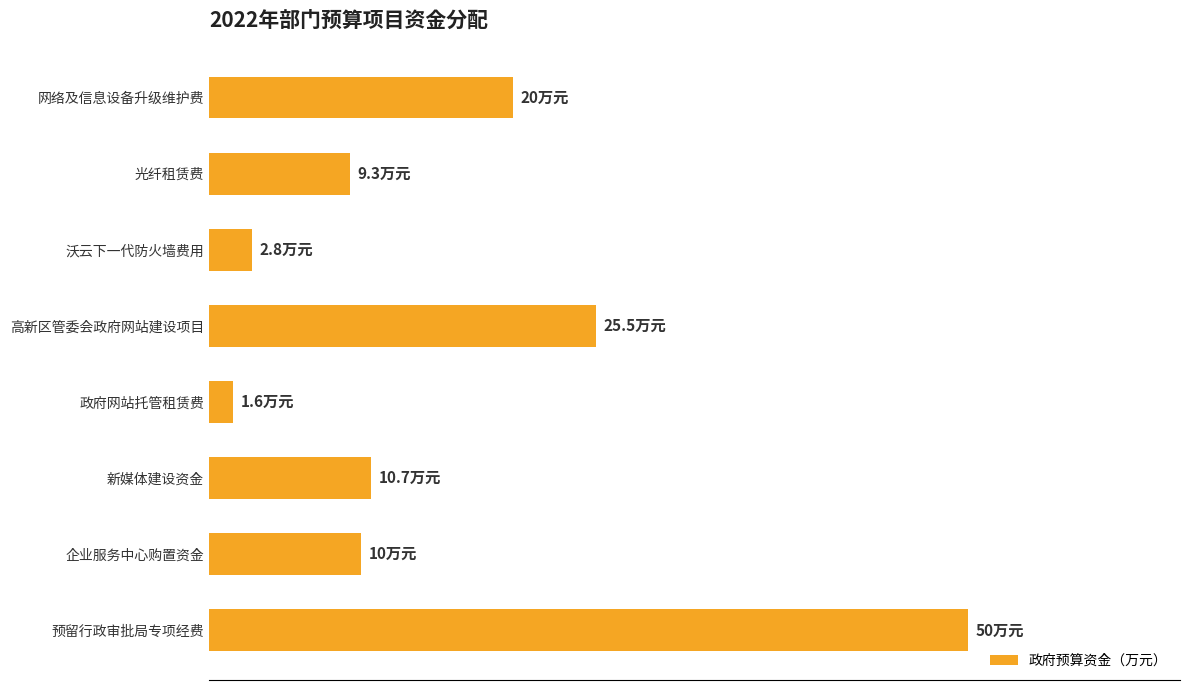

List the labels in order of value, smallest first.

政府网站托管租赁费, 沃云下一代防火墙费用, 光纤租赁费, 企业服务中心购置资金, 新媒体建设资金, 网络及信息设备升级维护费, 高新区管委会政府网站建设项目, 预留行政审批局专项经费